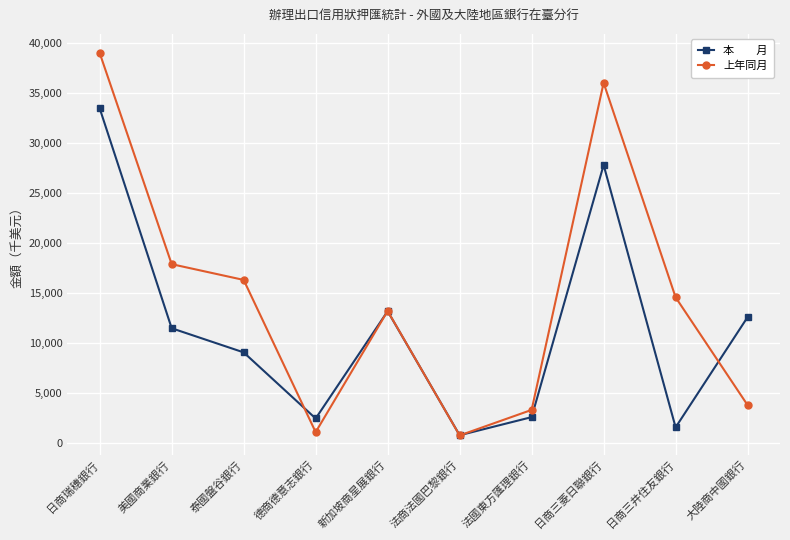

What is the label of the 2nd point from the right?

日商三井住友銀行